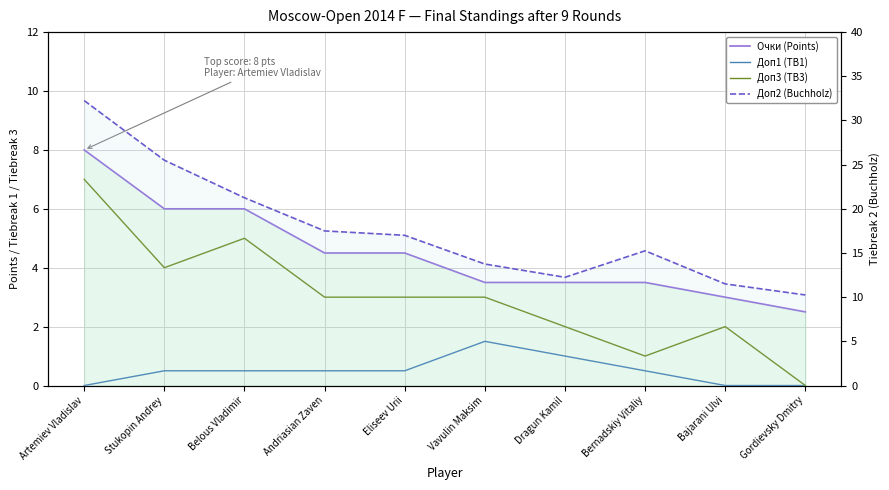

What is the label of the 2nd point from the left?

Stukopin Andrey